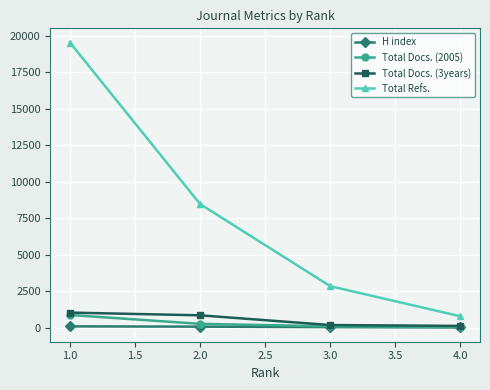

True or false: Total Refs. and Total Docs. (2005) cross at least once.

False